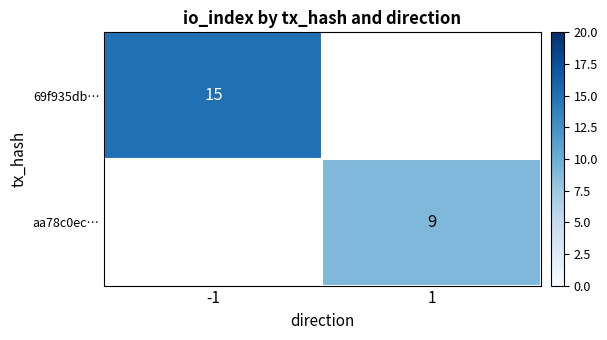

The 69f935db… series shows 21 at -1. True or false?

False